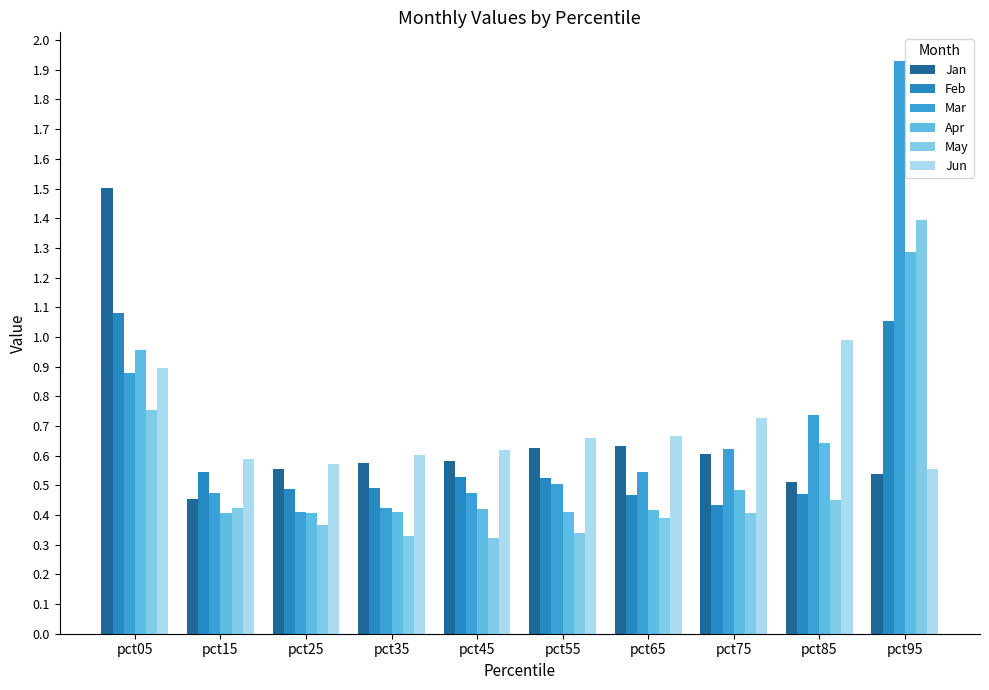

What is the maximum value for Apr?

1.3